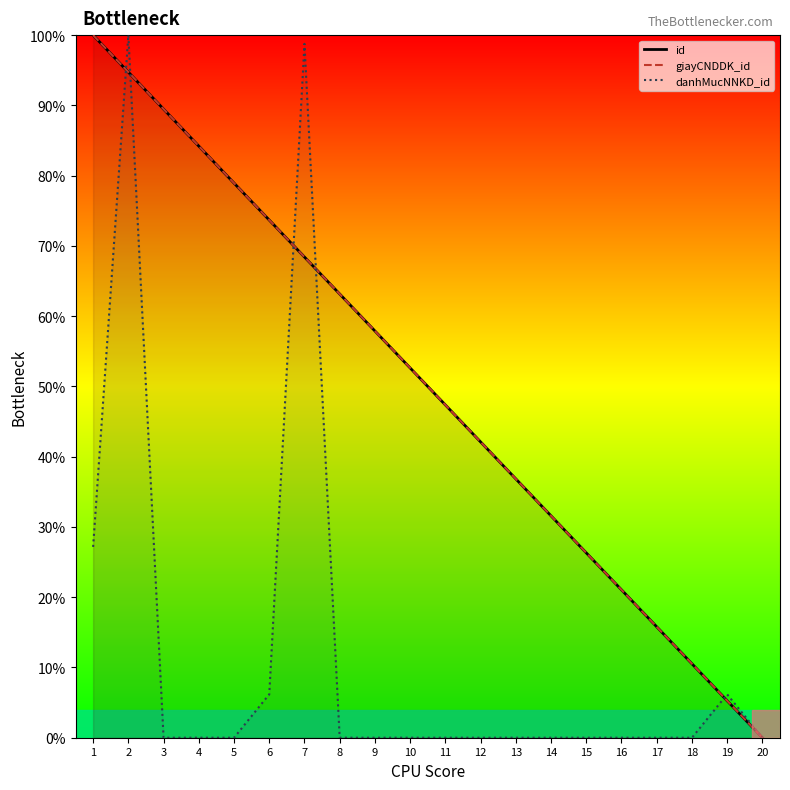

Is the value of id at 2 greater than the value of danhMucNNKD_id at 17?

Yes